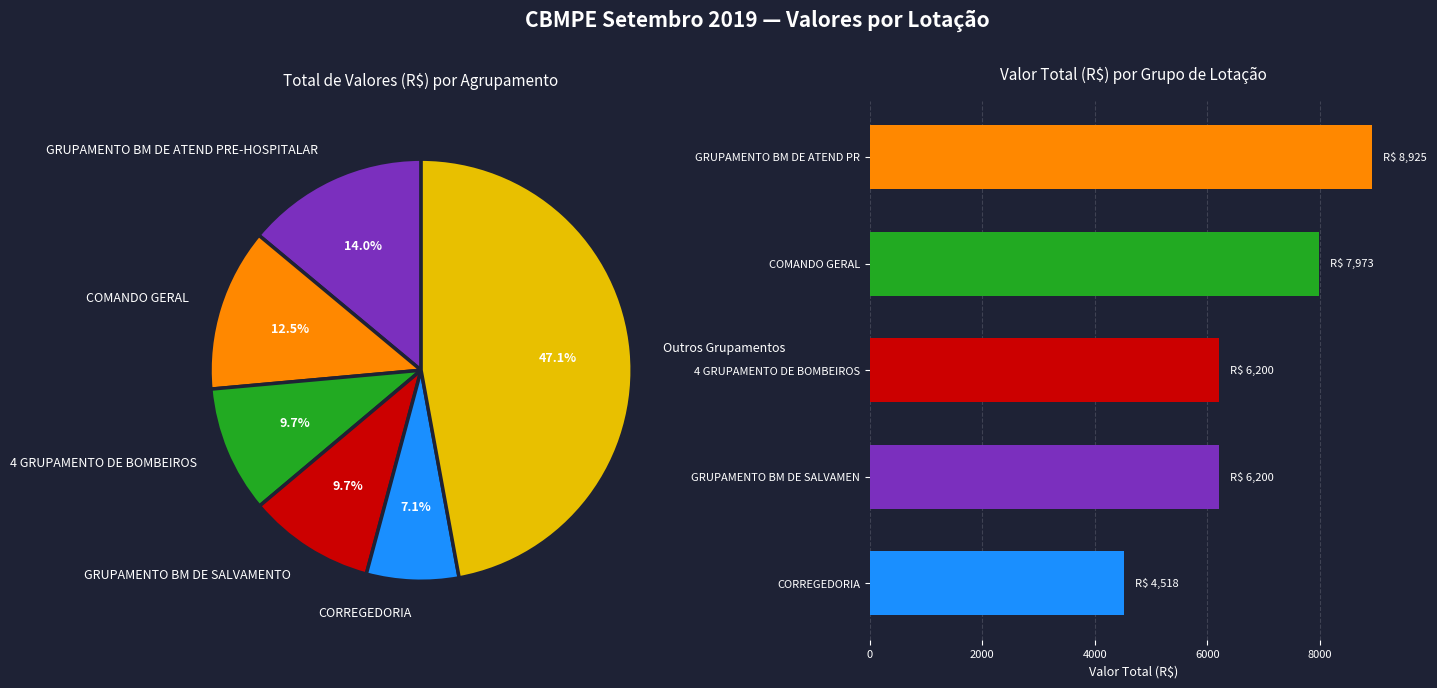

Which has a higher value, GRUPAMENTO BM DE ATEND PR or CORREGEDORIA?

GRUPAMENTO BM DE ATEND PR